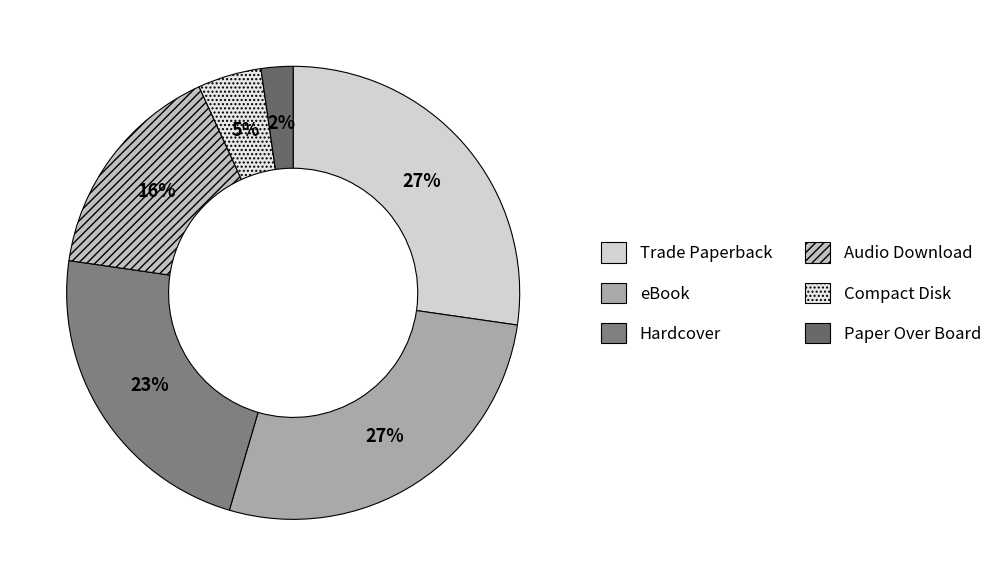

Does Trade Paperback represent more than half of the total?

No